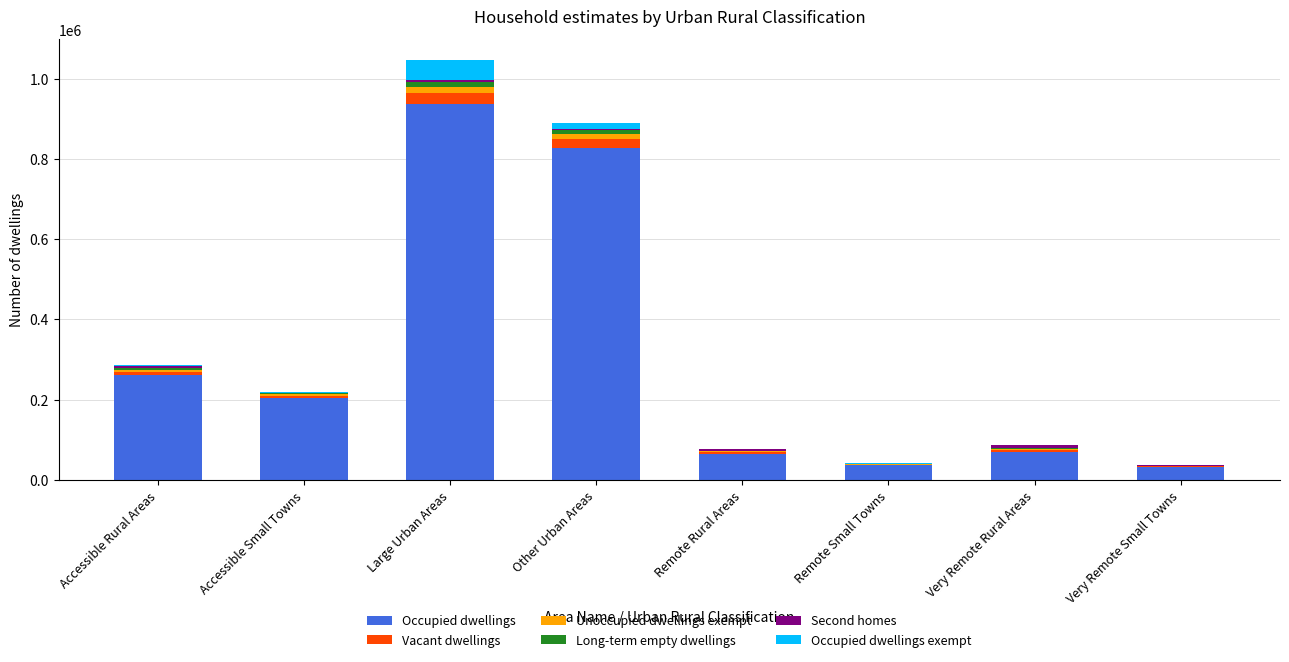

Which category has the highest value in the Occupied dwellings series?

Large Urban Areas